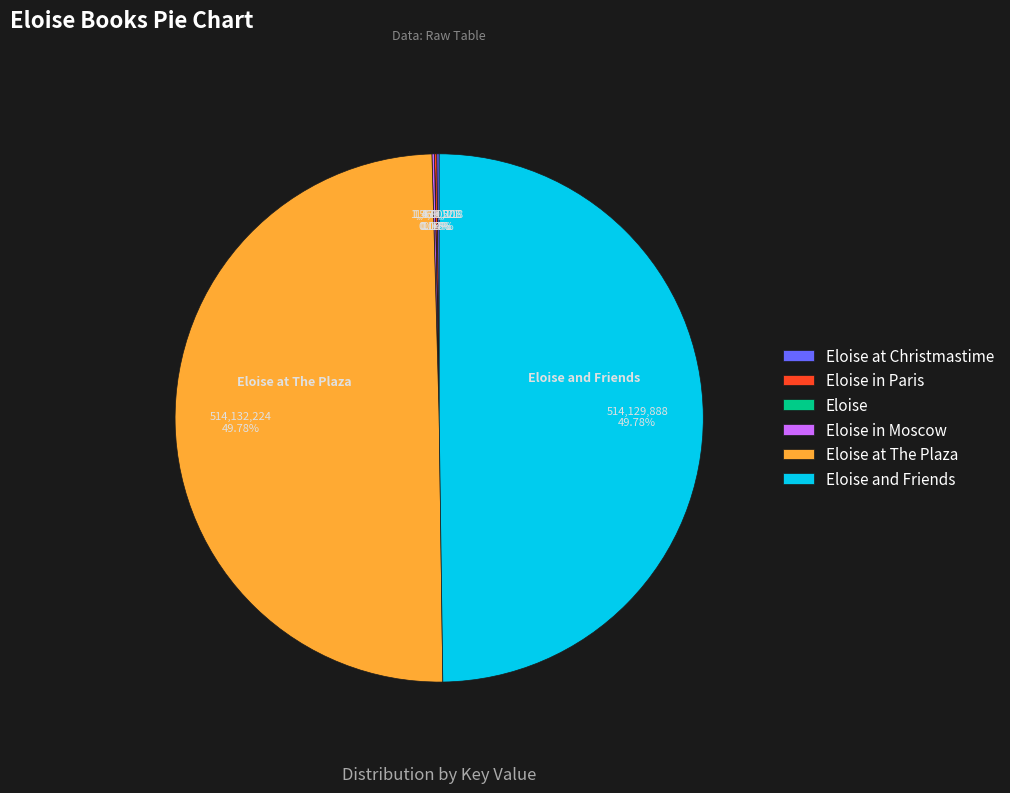

True or false: Eloise accounts for 11% of the total.

False